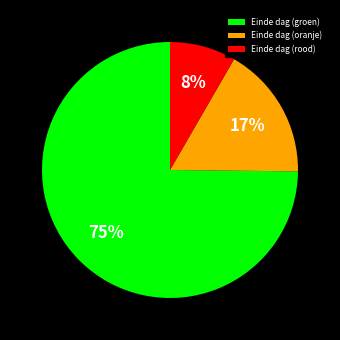

Which has a higher value, Einde dag (rood) or Einde dag (oranje)?

Einde dag (oranje)